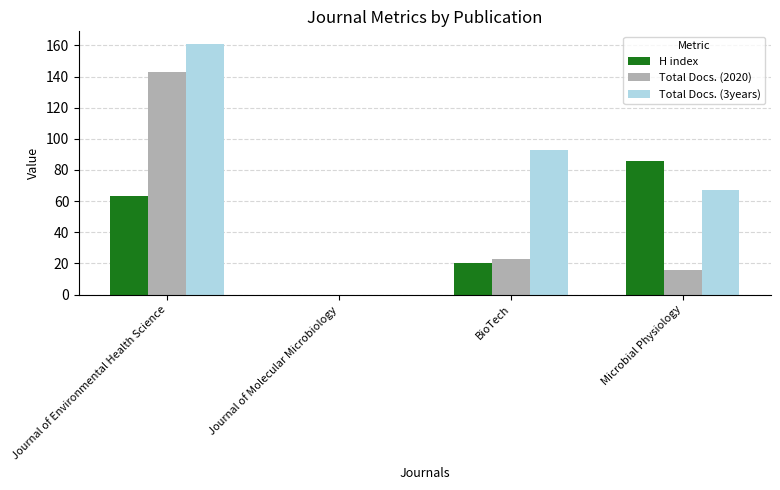

What is the sum of all H index values?

169